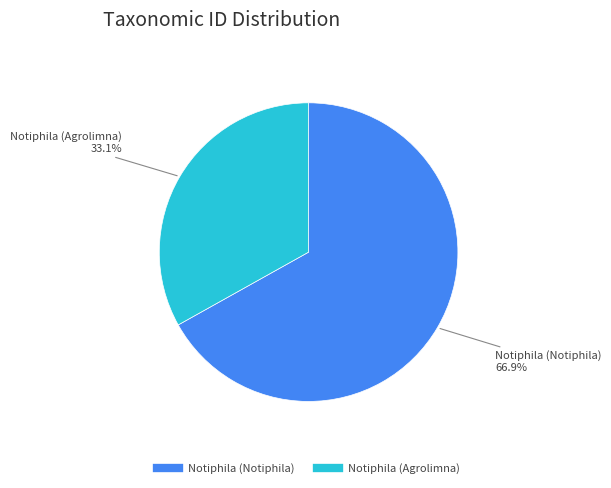

To the nearest percent, what is the combined percentage of Notiphila (Notiphila) and Notiphila (Agrolimna)?

100%